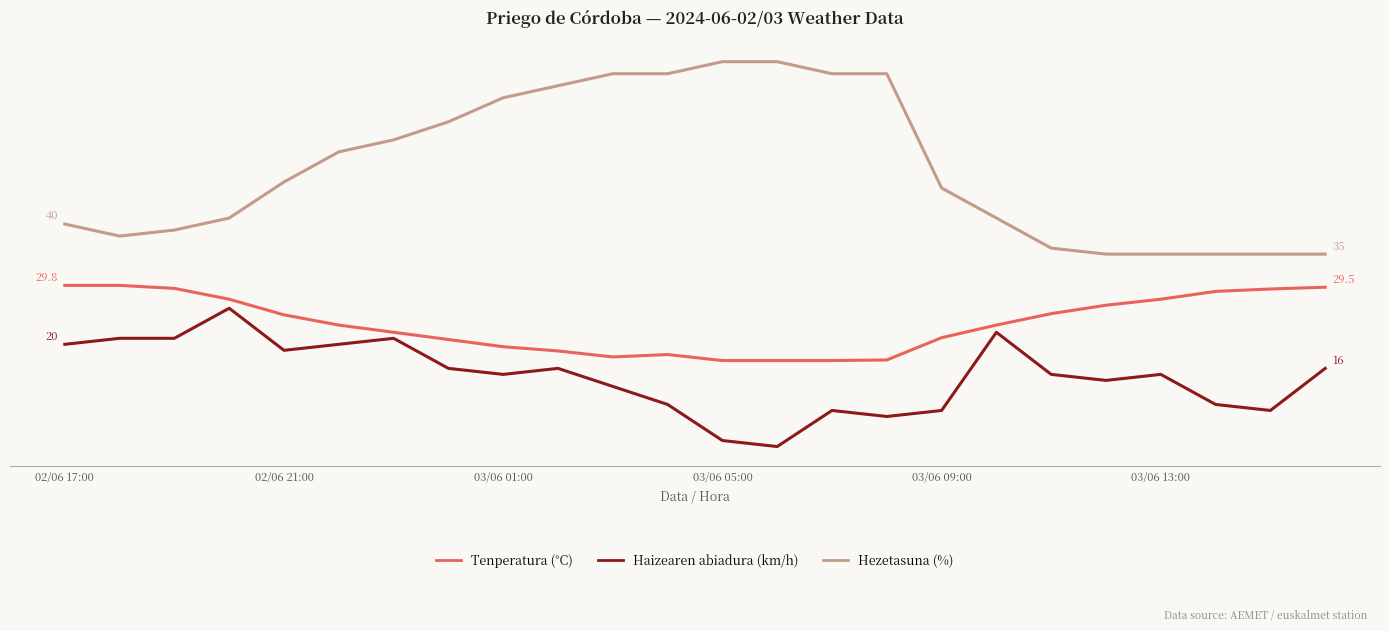

True or false: Tenperatura (°C) and Haizearen abiadura (km/h) cross at least once.

False